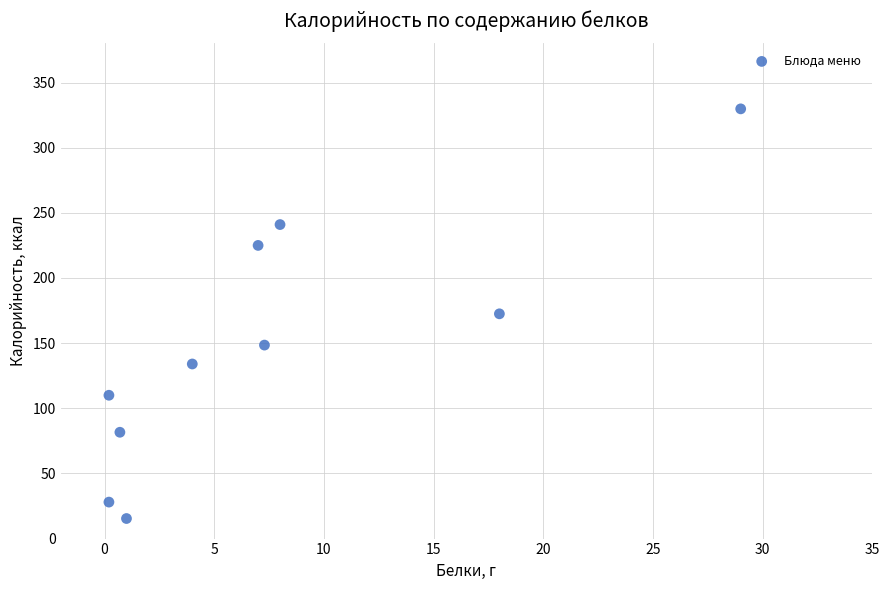

What is the range of X values (max minus min)?

28.8